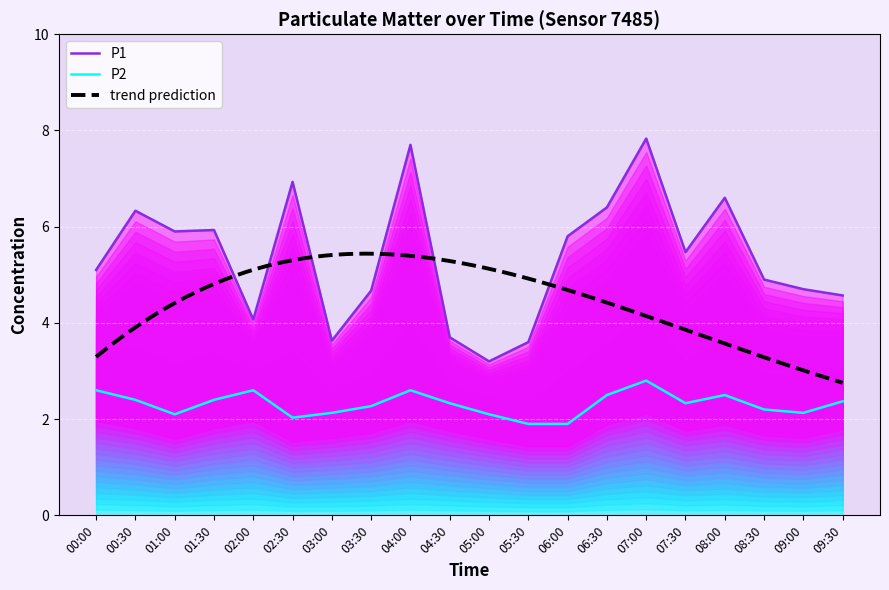

What is the spread (max minus min) of values at 03:00?

1.5